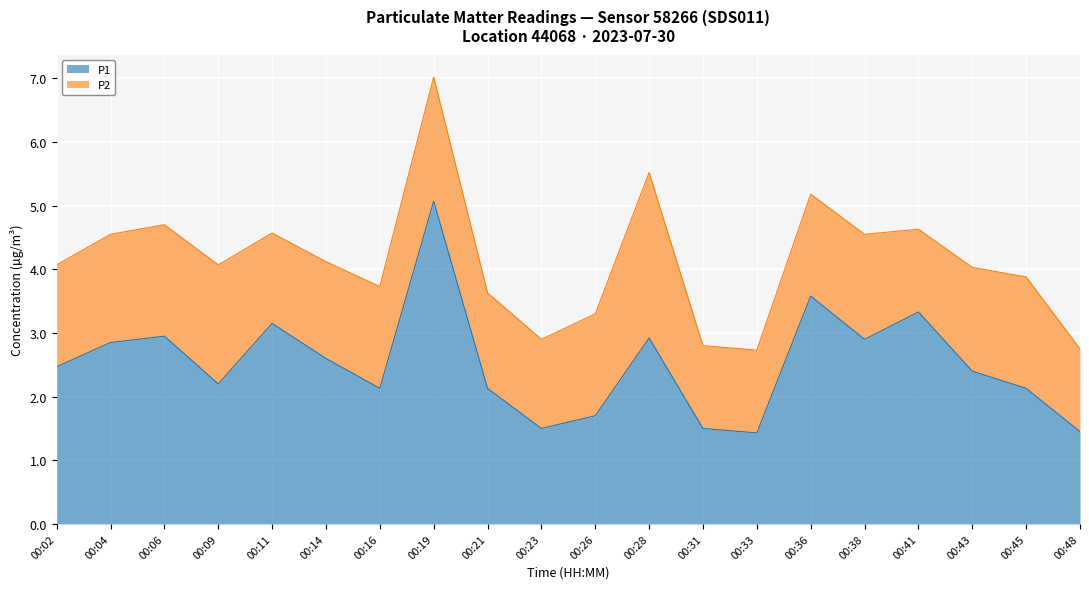

At which label is the value closest to 3?

00:06